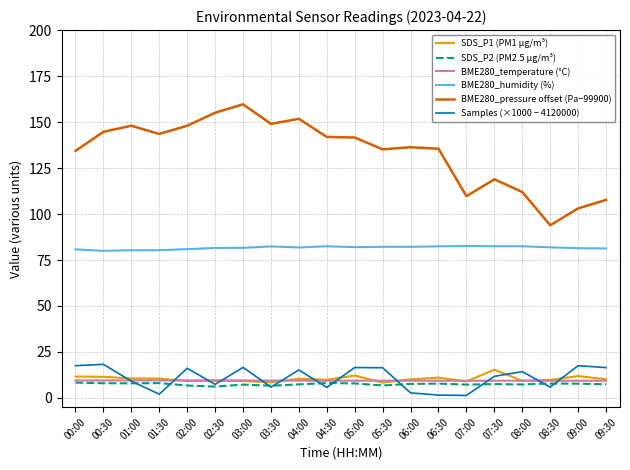

Which series changed the most between 08:00 and 09:00?

BME280_pressure offset (Pa−99900)